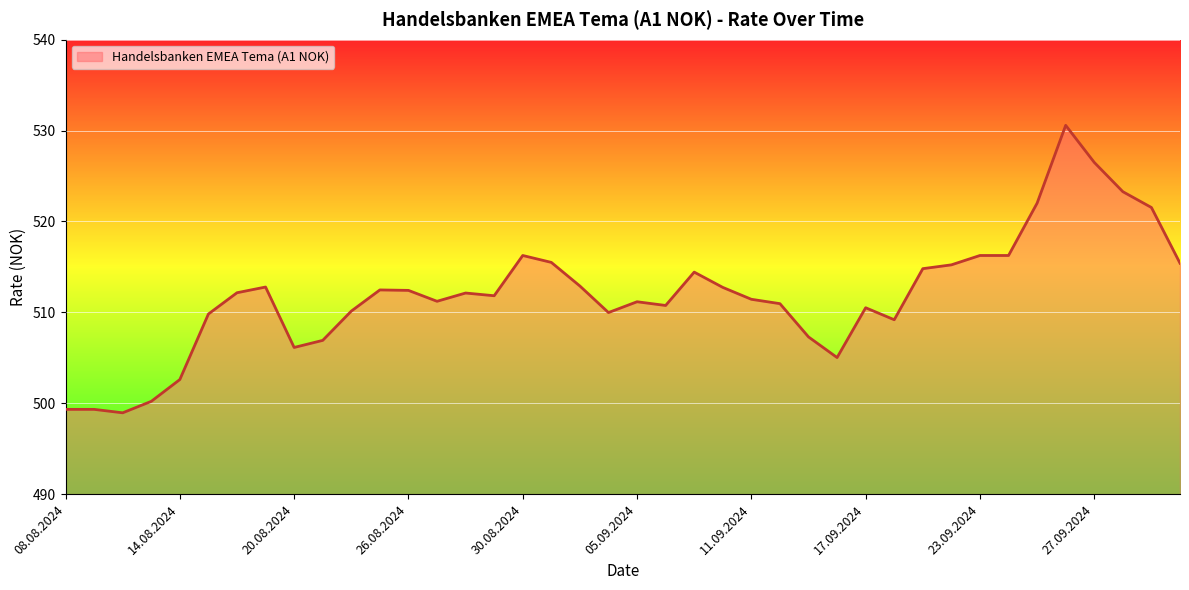

True or false: the data shows 510.5 at 17.09.2024.

True